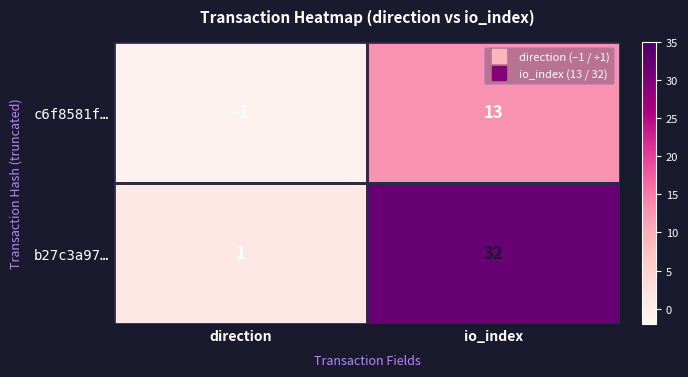

At how many categories does at least one series exceed 21?

1